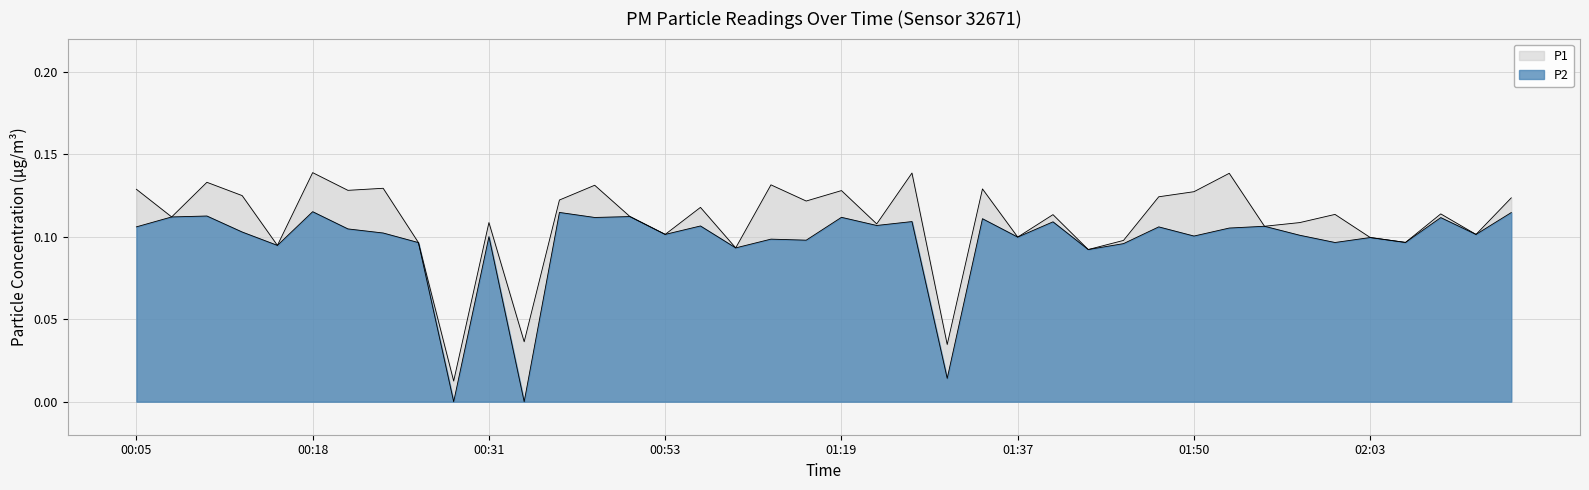

The P2 series shows 0.1 at 00:23. True or false?

False